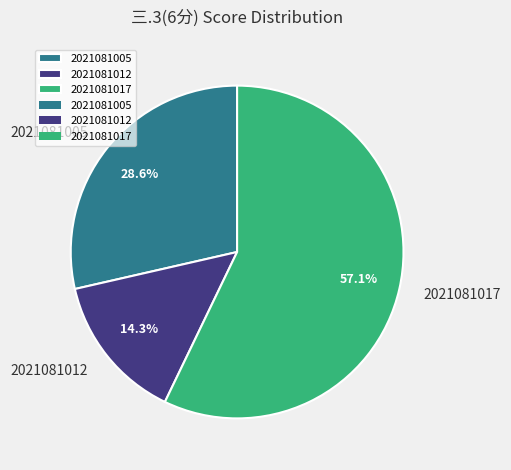

Which has a higher value, 2021081005 or 2021081012?

2021081005